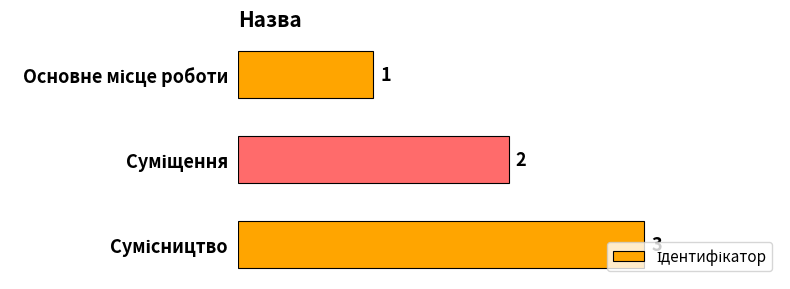

What is the value of the 1st bar from the top?

1